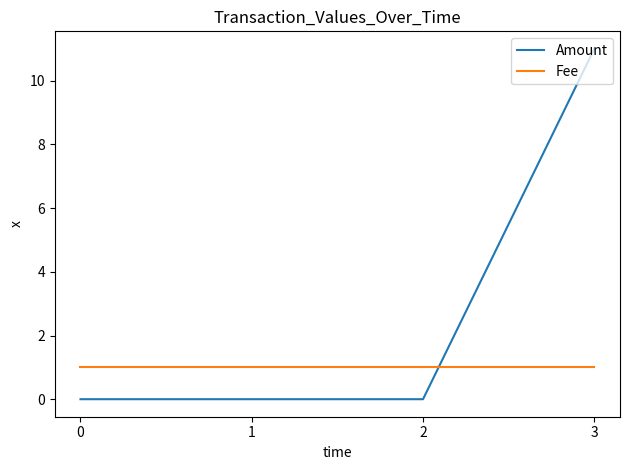

What is the average value of the Amount series?

3